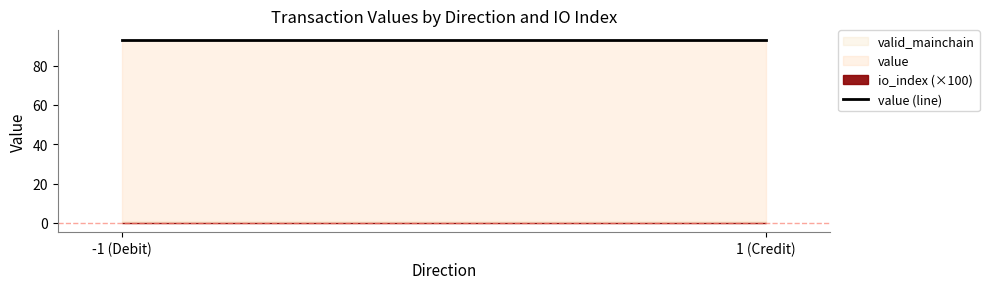

Is the value of valid_mainchain at 1_1 greater than the value of io_index at -1_1?

No